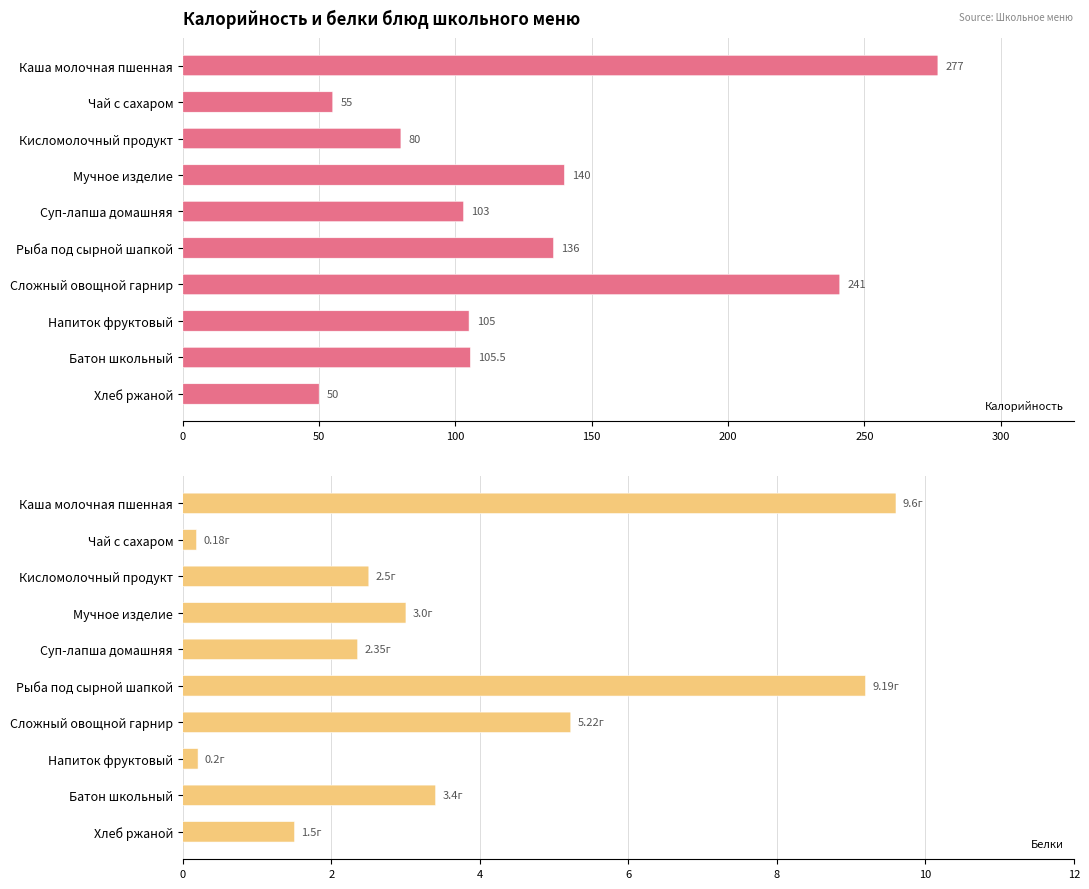

What are all the series names shown in the legend?

Калорийность, Белки